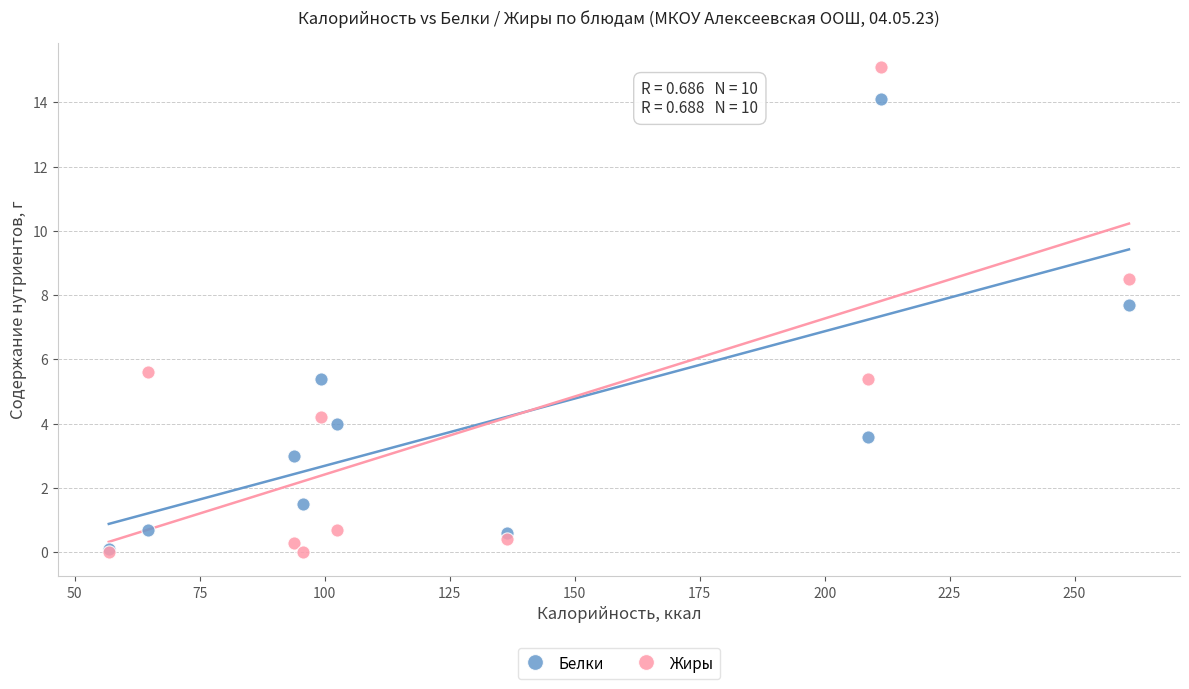

In the Белки series, what Y value is closest to 7?

7.7